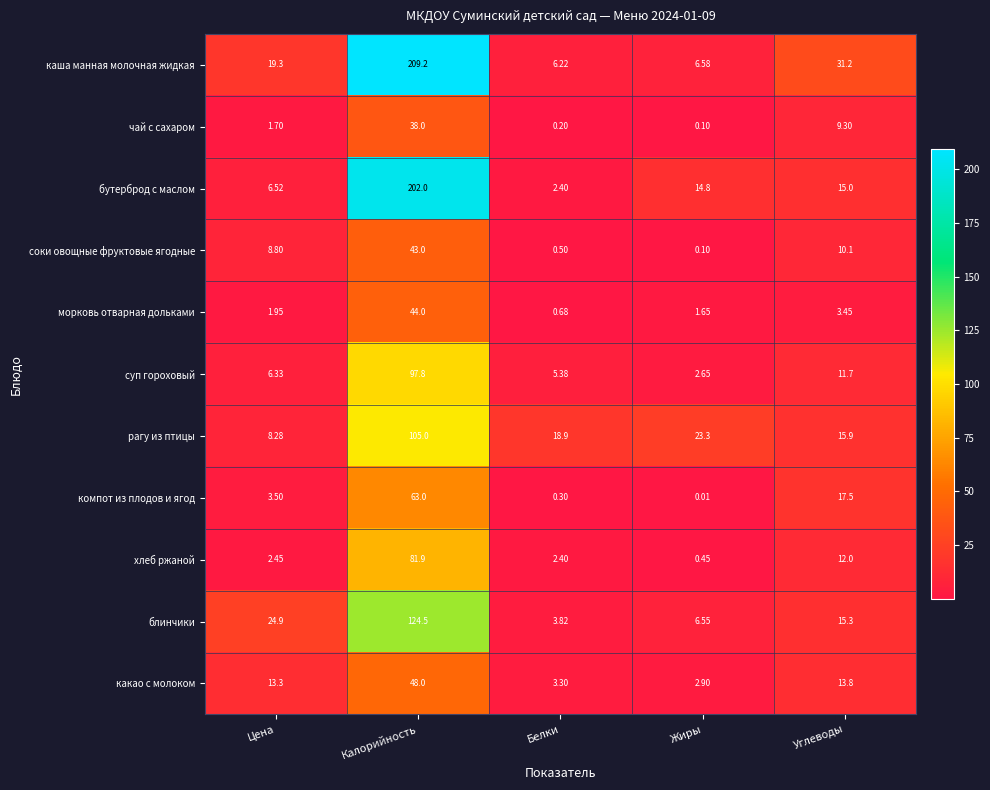

Where does the блинчики series first go above 15?

Цена